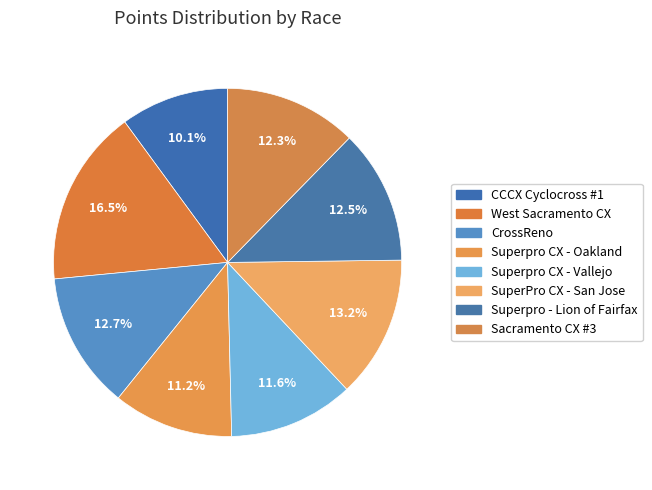

How many slices are in this pie chart?

8